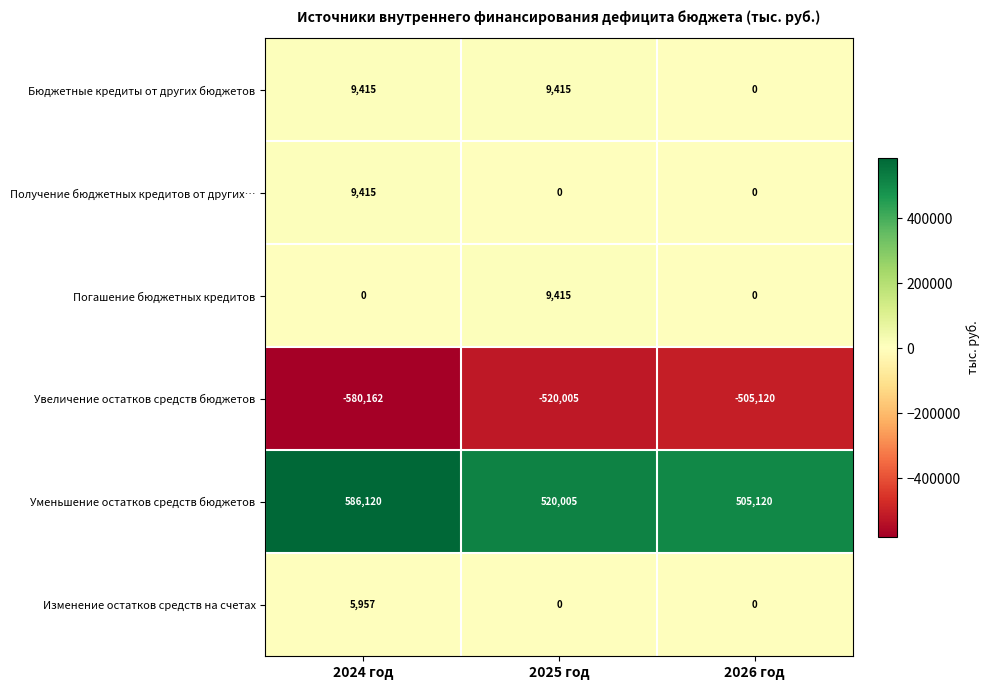

Which series changed the most between 2024 год and 2025 год?

Уменьшение остатков средств бюджетов